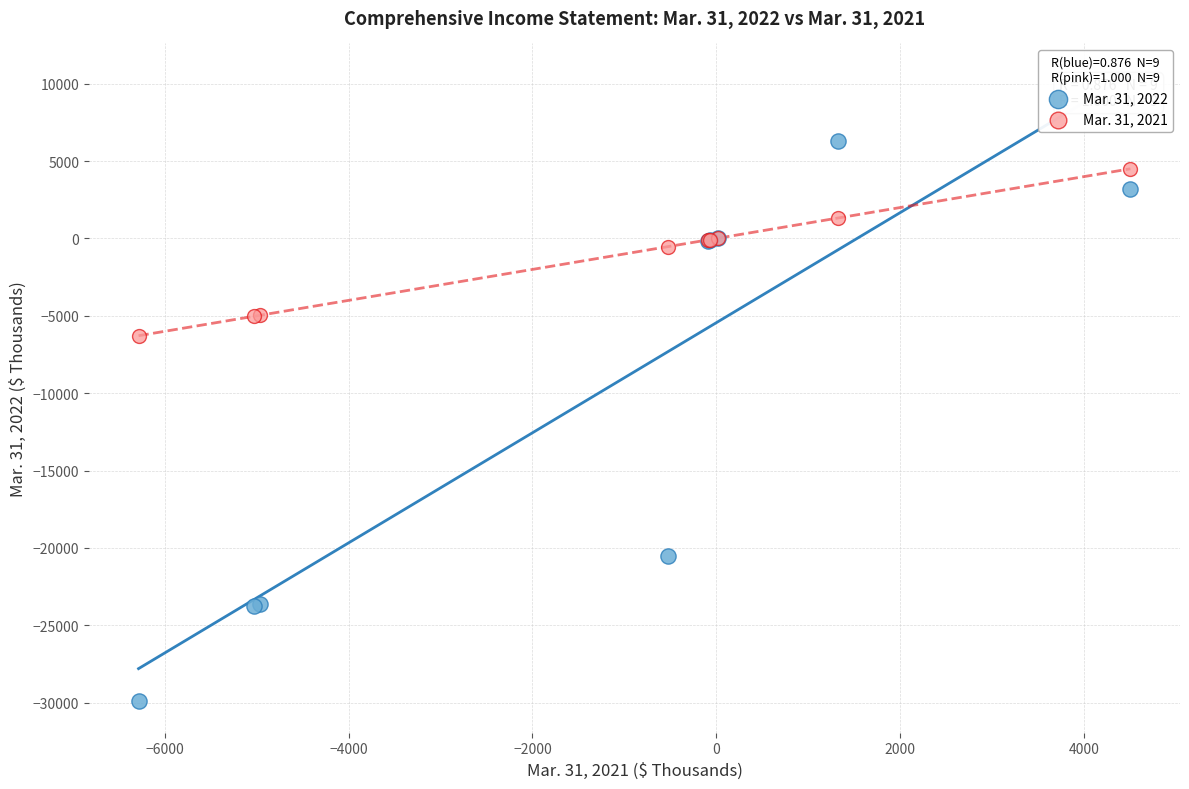

Which series reaches the maximum Y coordinate?

Mar. 31, 2022